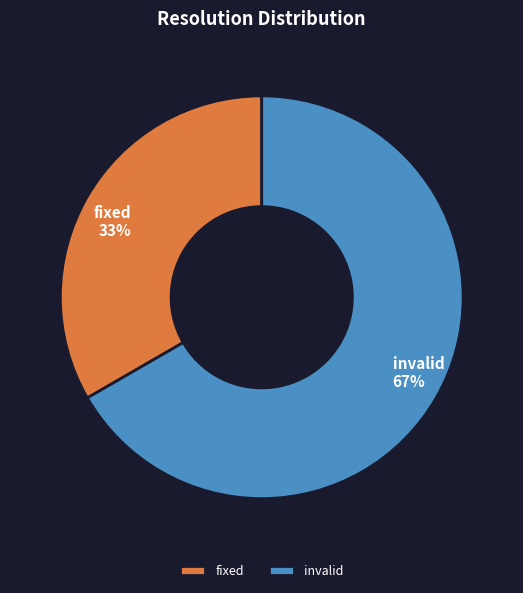

How many segments does this pie chart have?

2